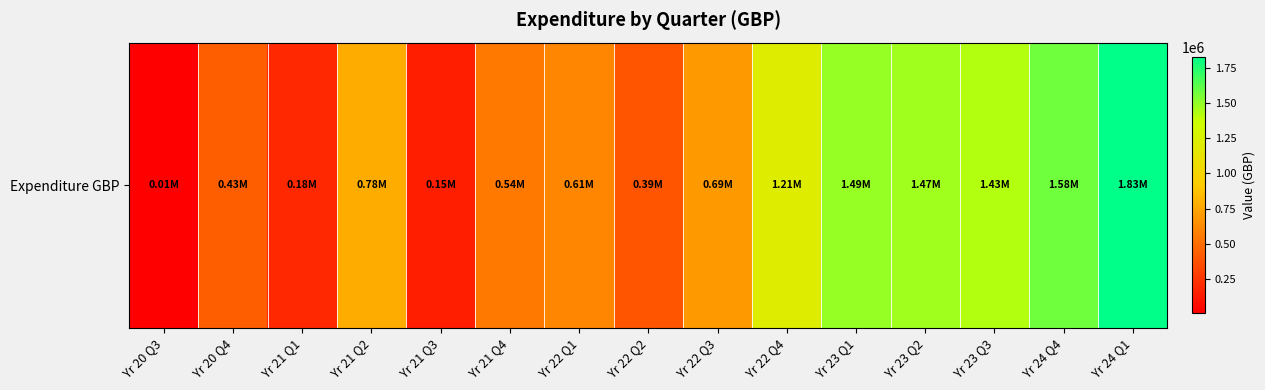

Rank the categories by value from lowest to highest.

Yr 20 Q3, Yr 21 Q3, Yr 21 Q1, Yr 22 Q2, Yr 20 Q4, Yr 21 Q4, Yr 22 Q1, Yr 22 Q3, Yr 21 Q2, Yr 22 Q4, Yr 23 Q3, Yr 23 Q2, Yr 23 Q1, Yr 24 Q4, Yr 24 Q1